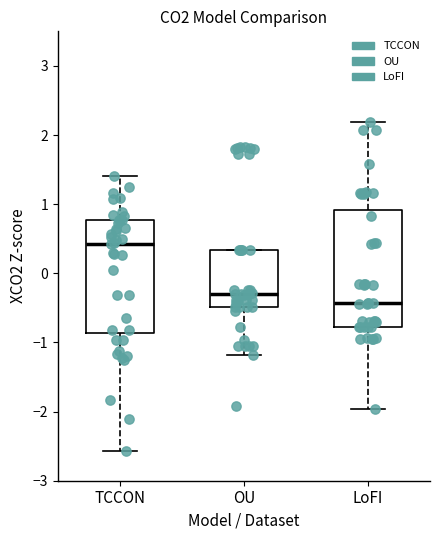

Reading left to right, read every box against the y-axis: the position of its median line, the range the box covers, and the ends of its whiskers. The values are not printed on the chart, so give them approximately, as read against the axis.

TCCON: median 0.4, box -0.9 to 0.8, whiskers -2.6 to 1.4
OU: median -0.3, box -0.5 to 0.3, whiskers -1.2 to 0.3
LoFI: median -0.4, box -0.8 to 0.9, whiskers -2.0 to 2.2